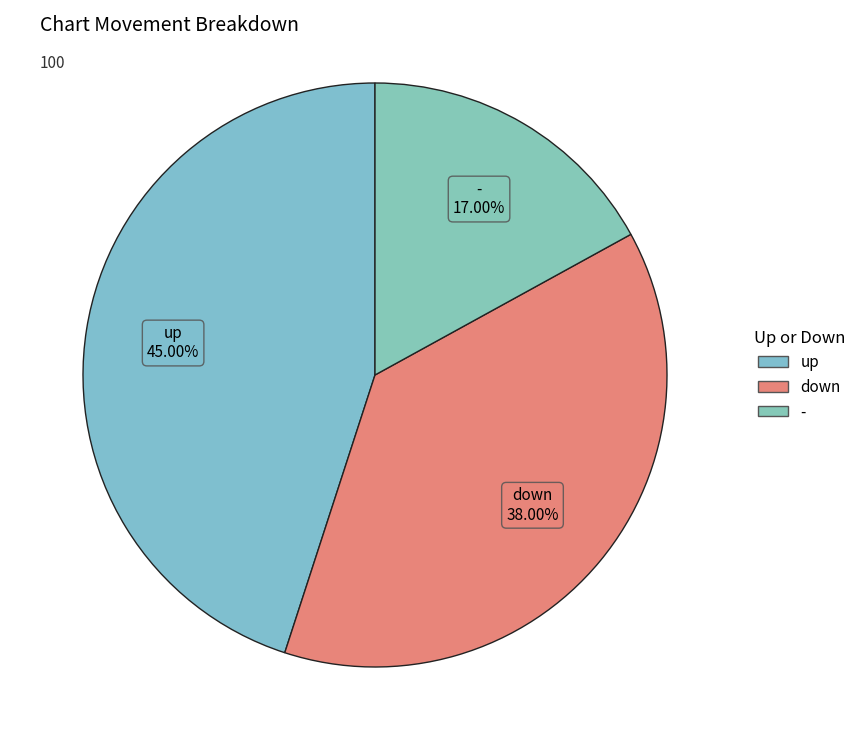

Count the number of slices in the pie.

3